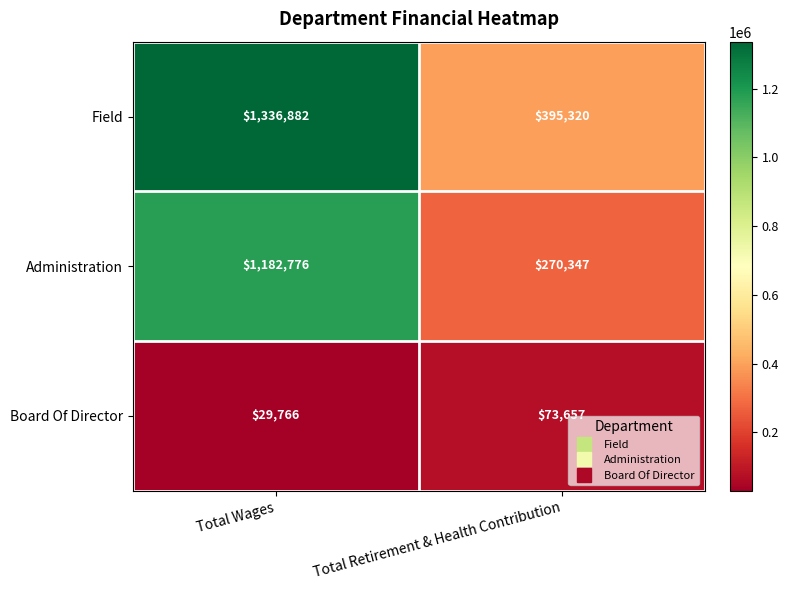

What is the total value across all series at Total Retirement & Health Contribution?

739324